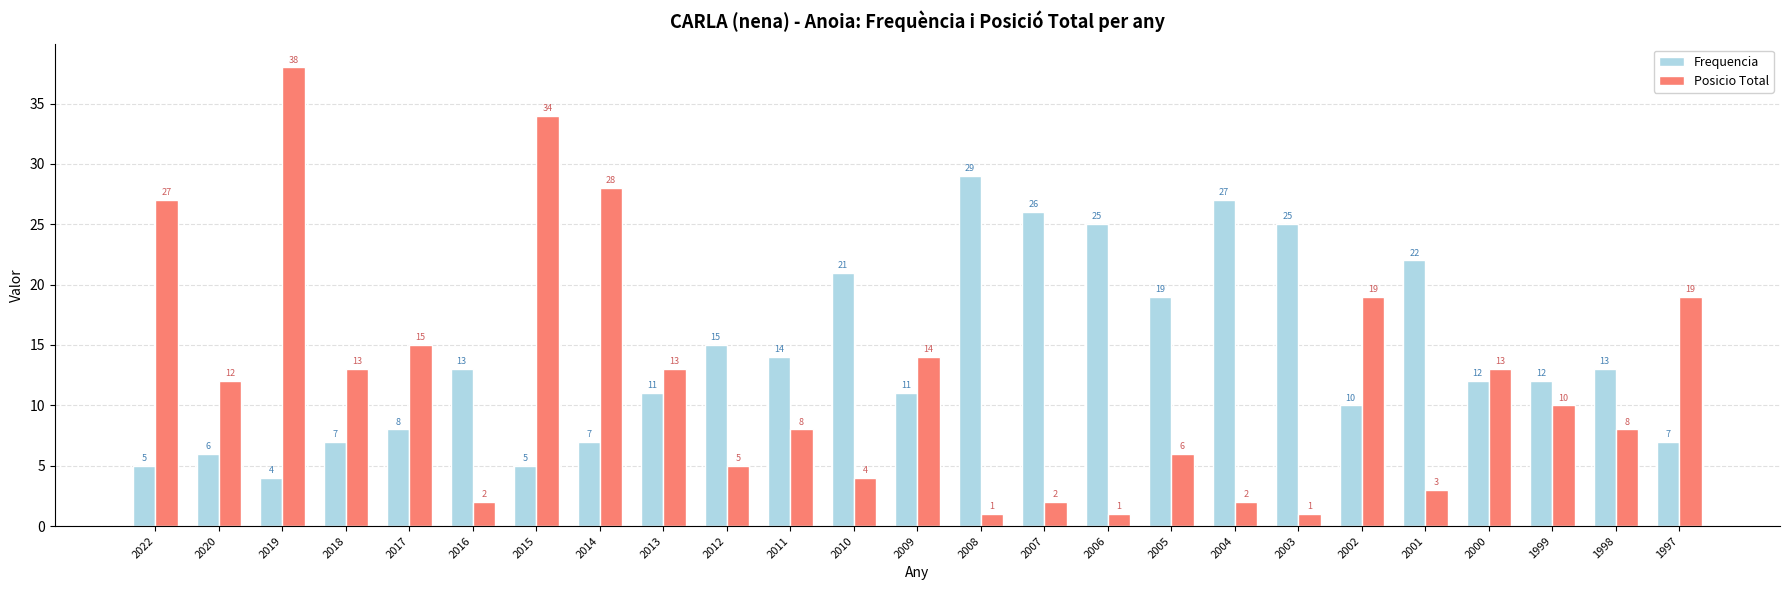

What is the sum of all Posicio Total values?

298